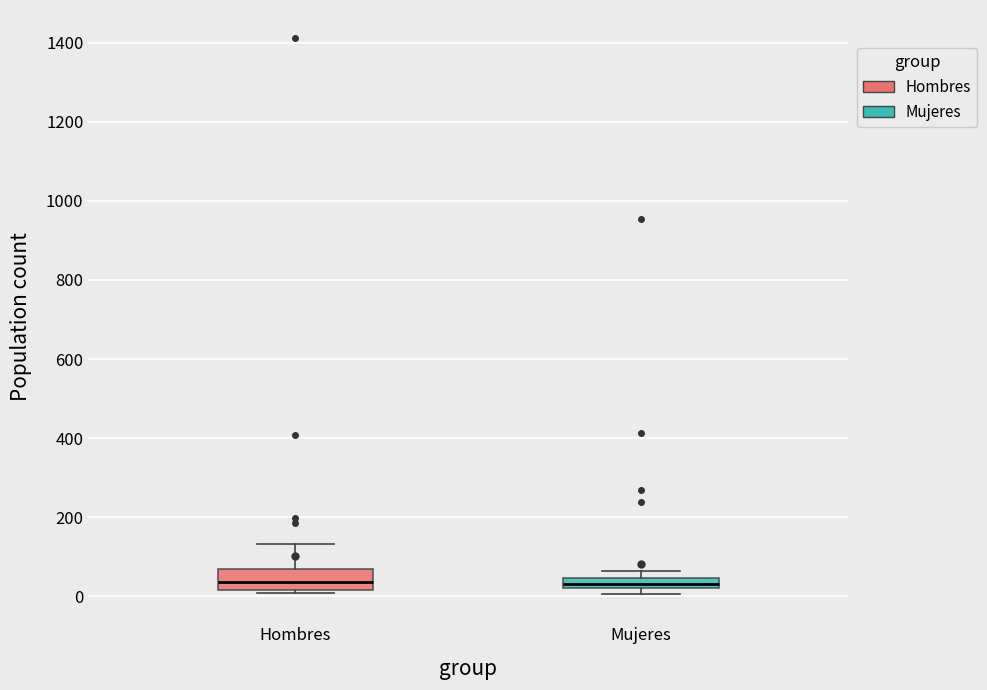

Comparing the boxes themselves (not the whiskers), which one is the tallest?

Hombres